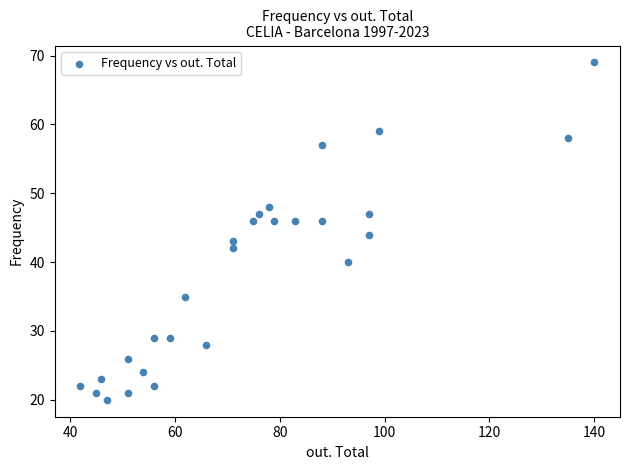

What is the range of Y values (max minus min)?

49